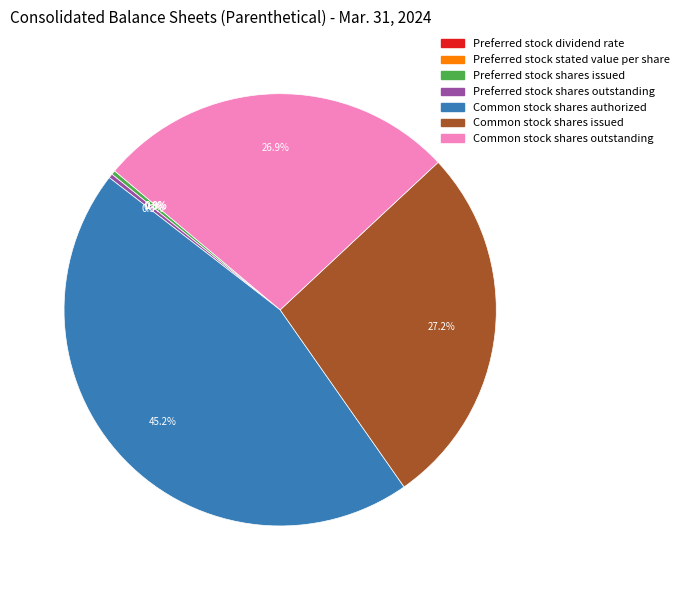

Which category has the biggest portion of the pie?

Common stock shares authorized